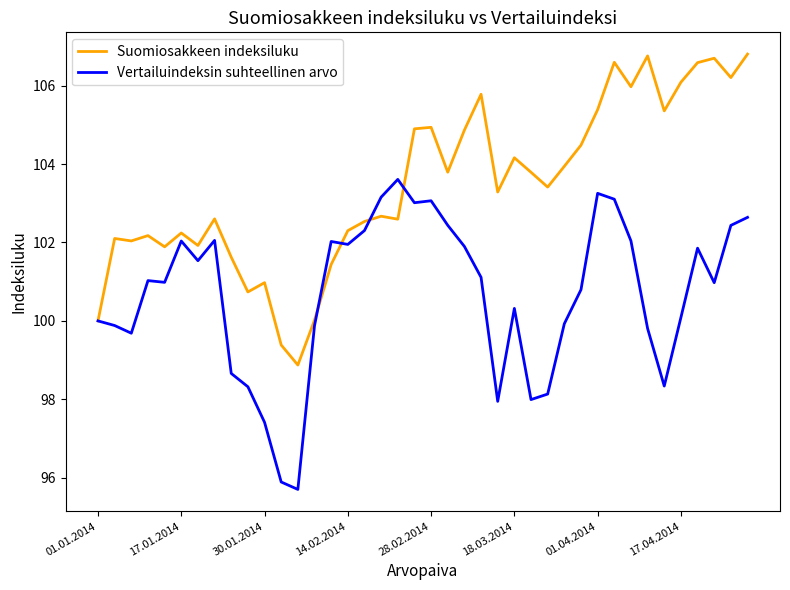

Which series has the largest total across all categories?

Suomiosakkeen indeksiluku